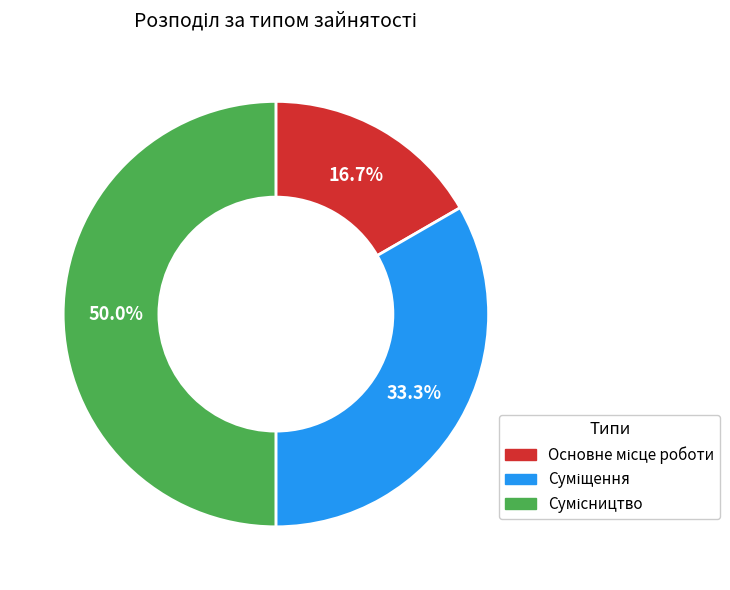

Which has a higher value, Сумісництво or Суміщення?

Сумісництво